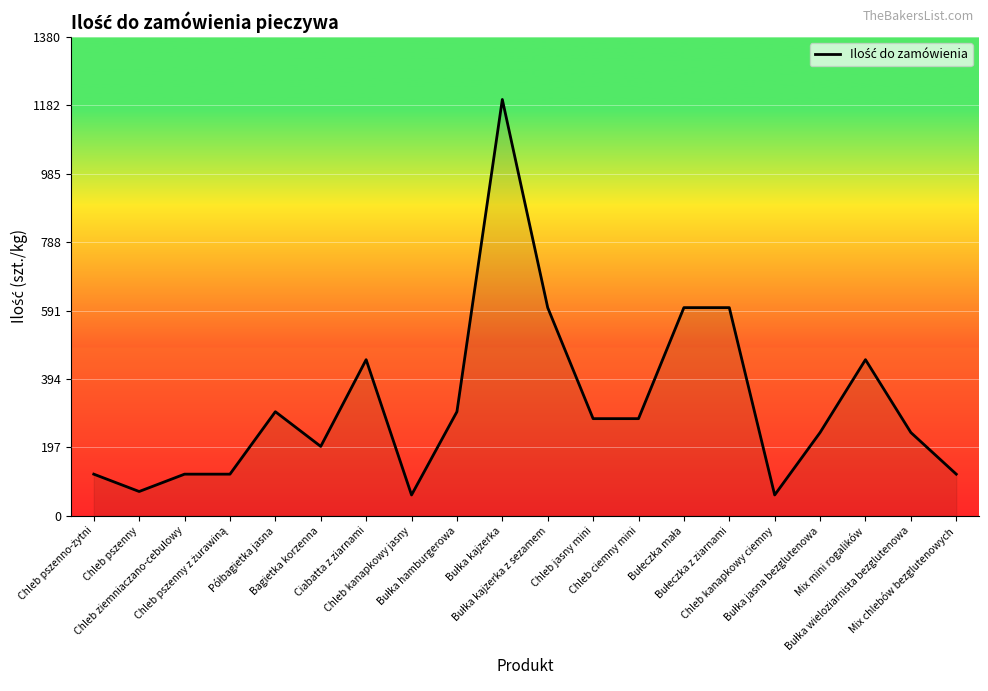

What is the smallest value displayed?

60